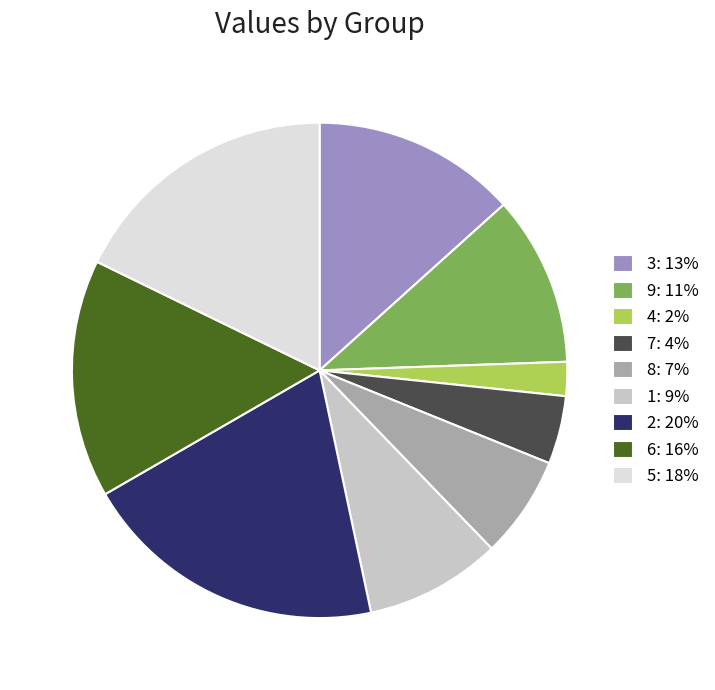

Rank the categories by value from lowest to highest.

4, 7, 8, 1, 9, 3, 6, 5, 2